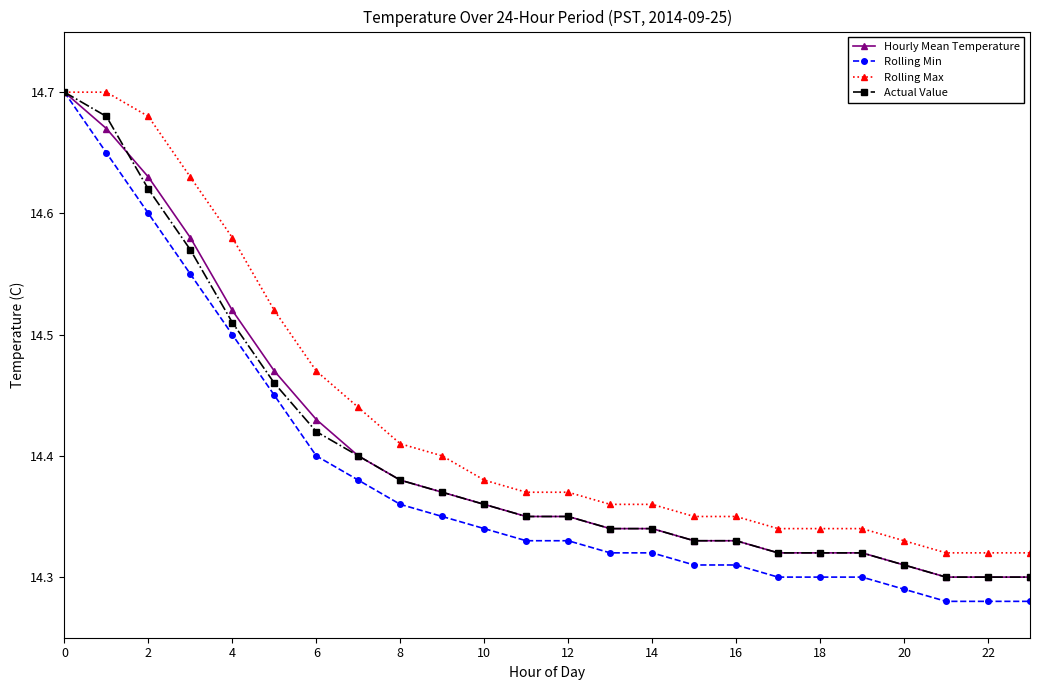

At how many categories does at least one series exceed 14?

24